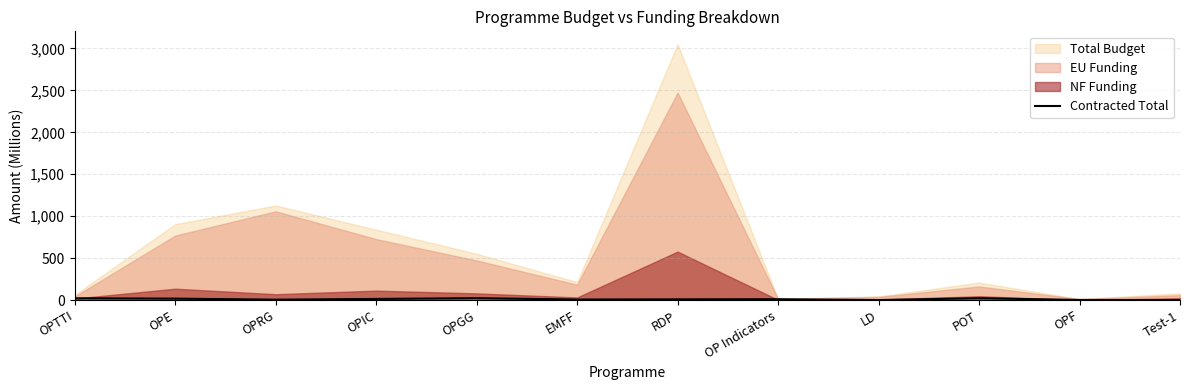

What is the smallest value displayed?

0.2